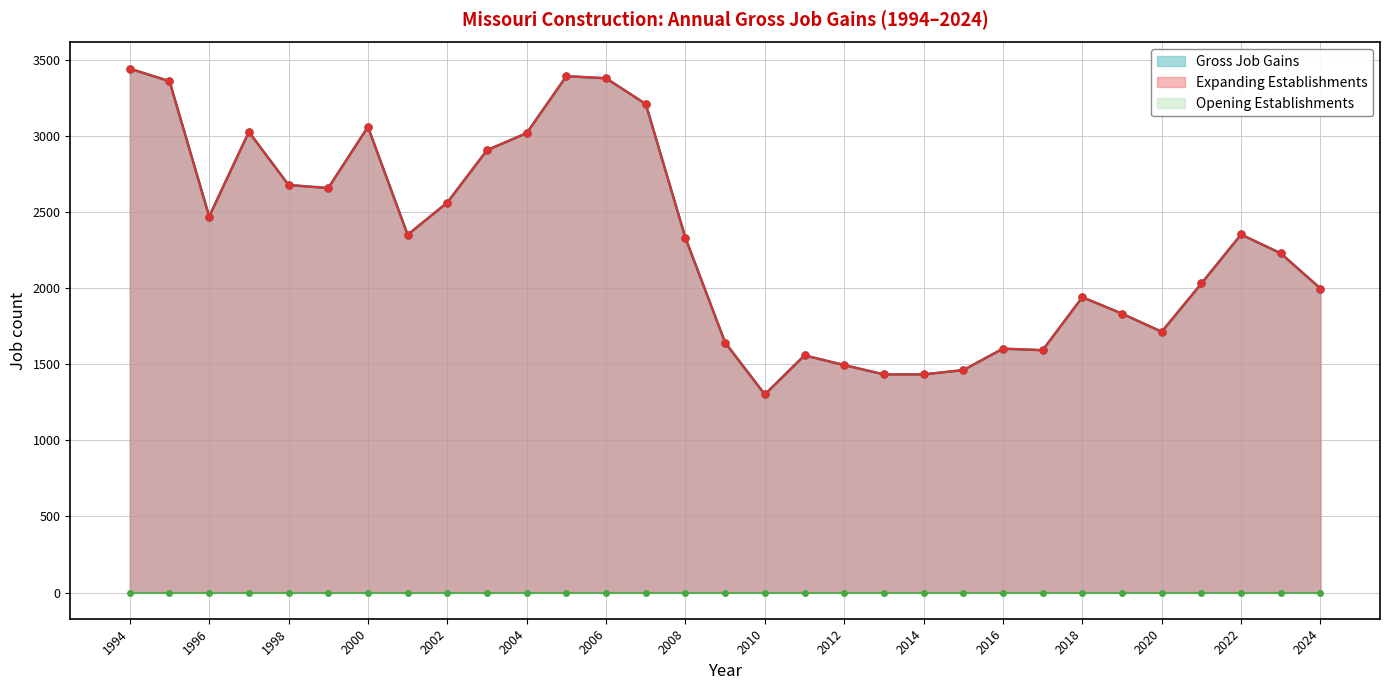

List the labels in order of Gross Job Gains value, smallest first.

2010, 2013, 2014, 2015, 2012, 2011, 2017, 2016, 2009, 2020, 2019, 2018, 2024, 2021, 2023, 2008, 2001, 2022, 1996, 2002, 1999, 1998, 2003, 2004, 1997, 2000, 2007, 1995, 2006, 2005, 1994